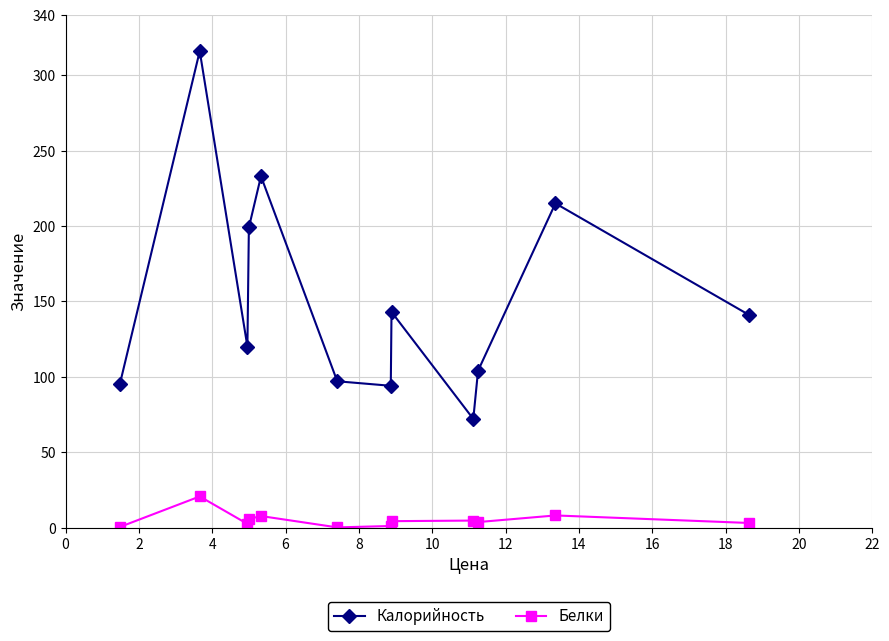

List the series in order of their overall mean, highest first.

Калорийность, Белки